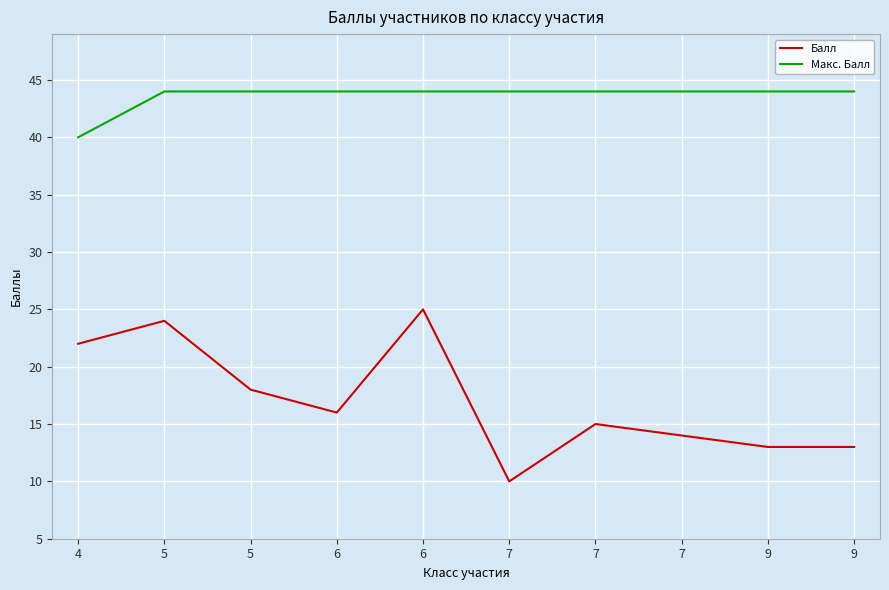

Reading left to right, transcribe all the data shown in this chart.

Балл: 22	24	18	16	25	10	15	14	13	13
Макс. Балл: 40	44	44	44	44	44	44	44	44	44